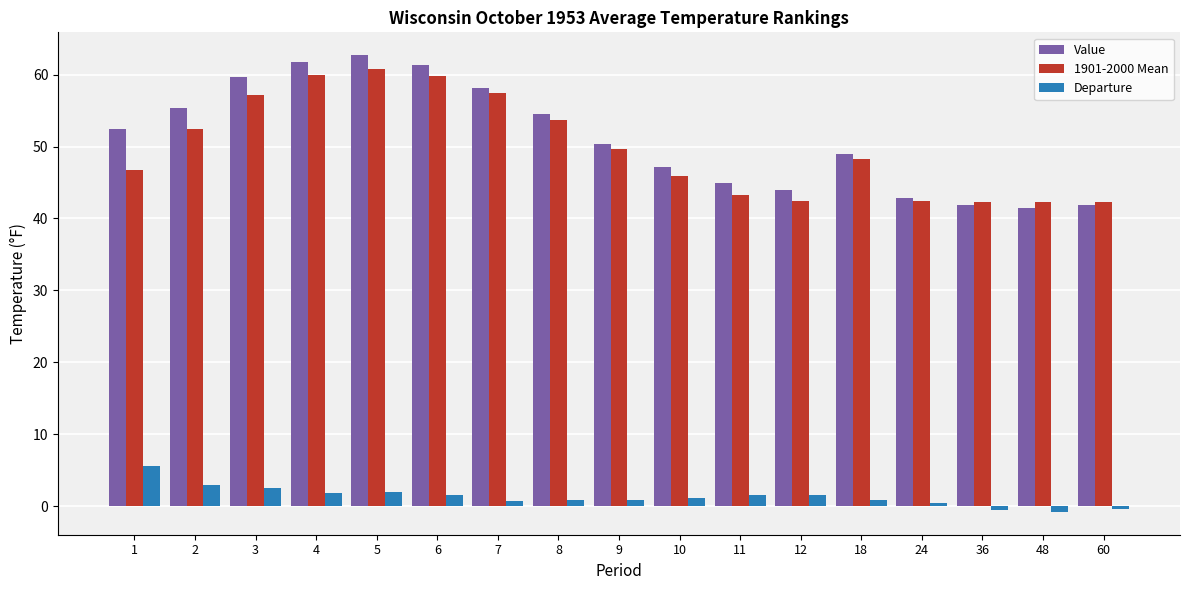

The value of 1901-2000 Mean at 8 is 14.5. True or false?

False